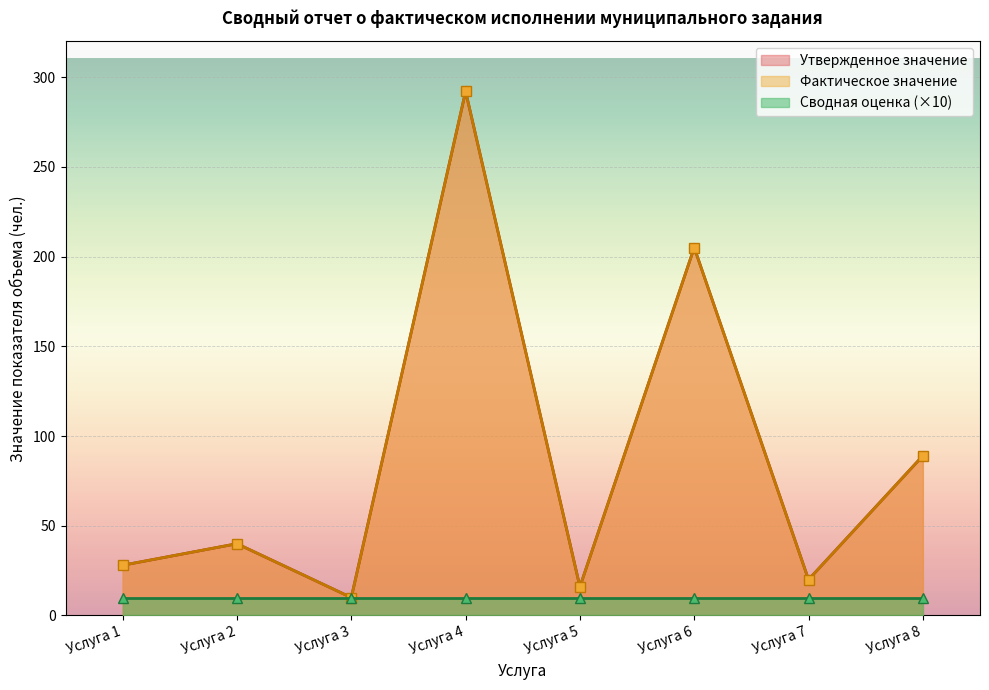

What is the difference between the Утвержденное значение values at Услуга 5 and Услуга 4?

276